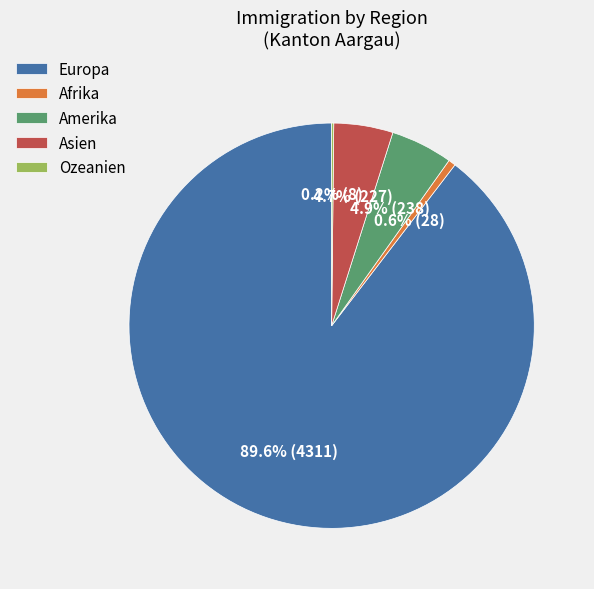

What is the largest slice in the pie chart?

Europa